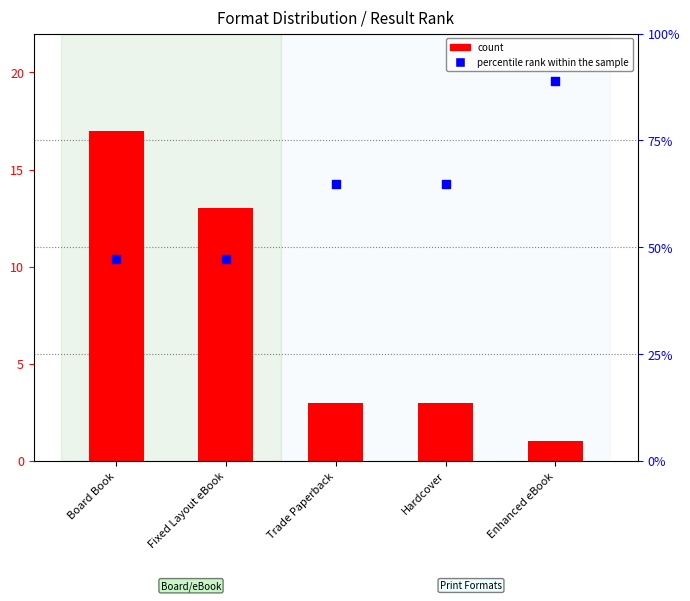

Which series contains the lowest Y value?

count